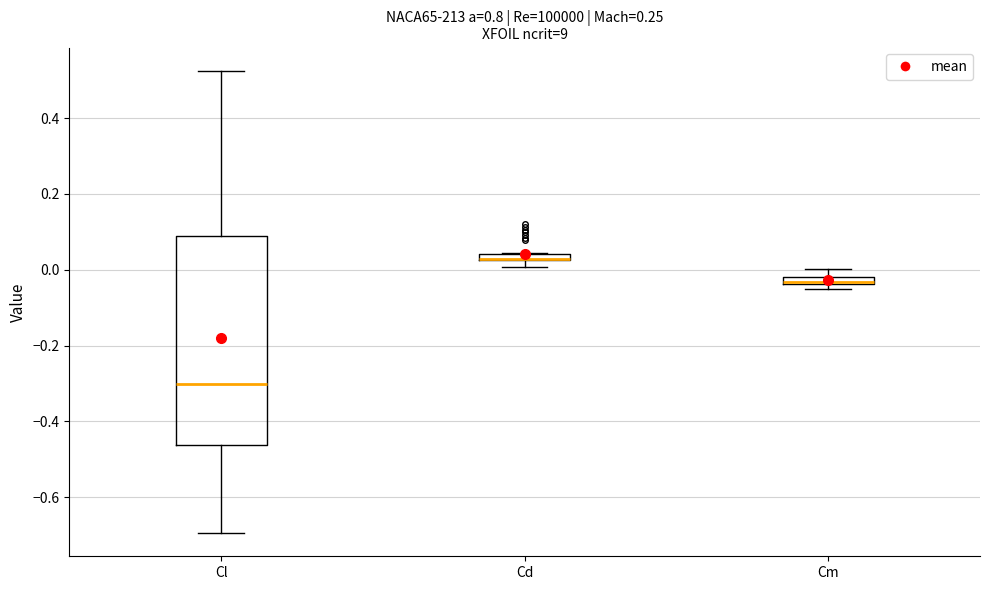

Which box is the tallest, from its lower edge to its upper edge?

Cl